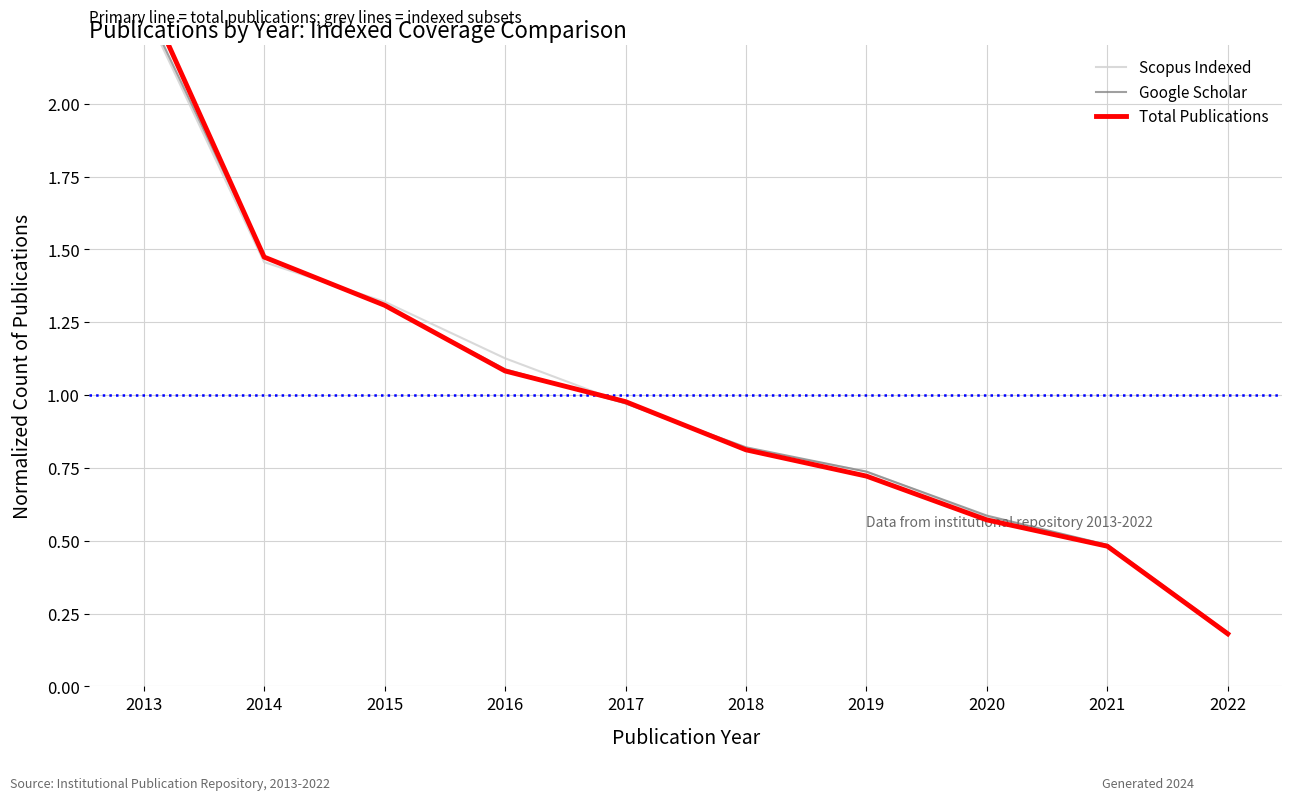

Reading right to left, list all the values displayed in this chart.

Scopus Indexed: 0.2	0.5	0.6	0.7	0.8	1.0	1.1	1.3	1.5	2.3
Google Scholar: 0.2	0.5	0.6	0.7	0.8	1.0	1.1	1.3	1.5	2.3
Total Publications: 0.2	0.5	0.6	0.7	0.8	1.0	1.1	1.3	1.5	2.4